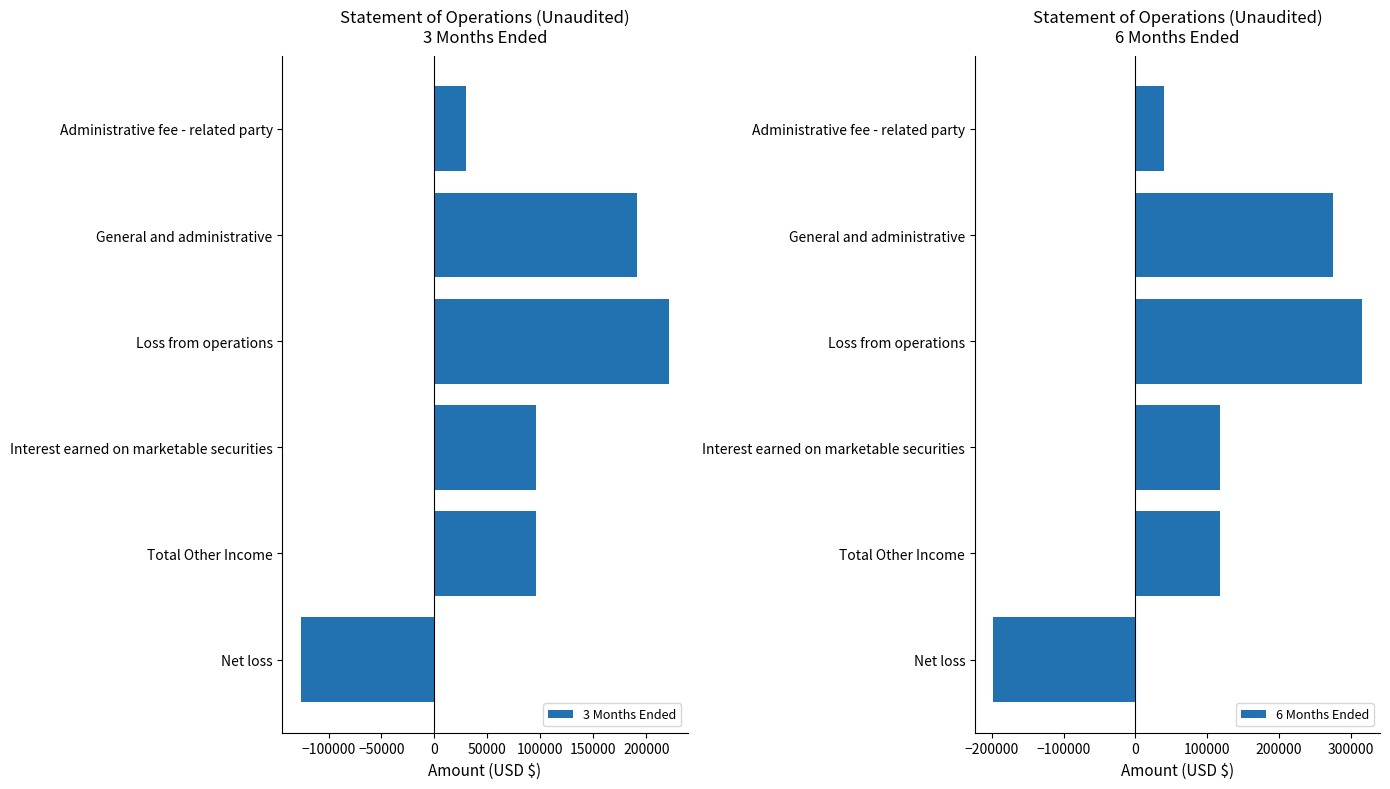

The value of 6 Months Ended at Total Other Income is 61779. True or false?

False